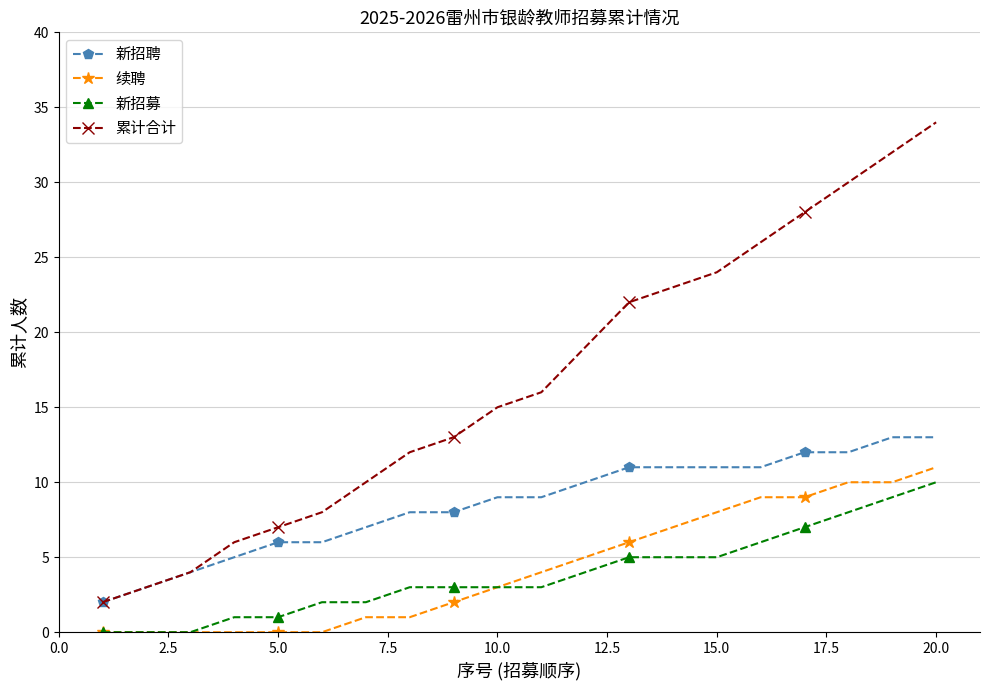

True or false: 新招聘 and 新招募 intersect in this chart.

False